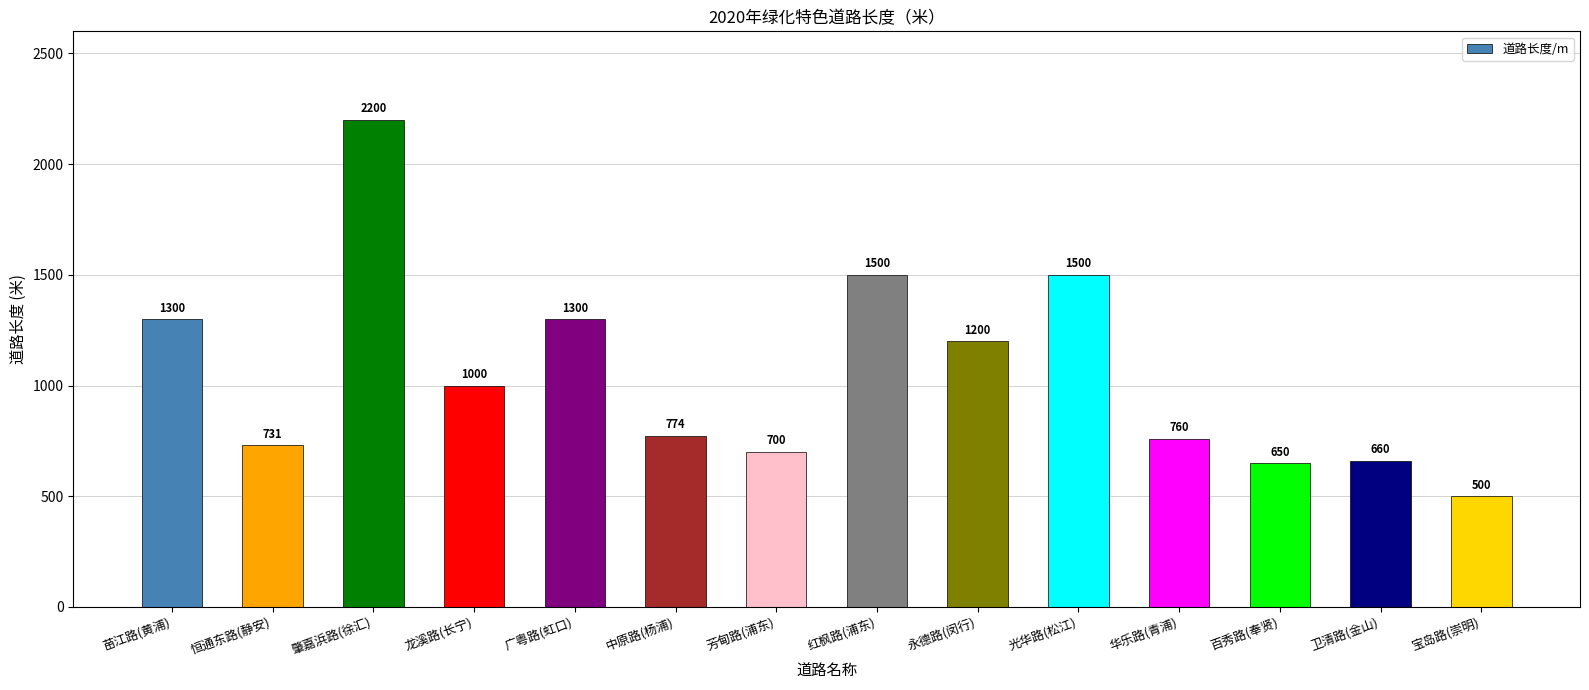

What is the sum of the values at 广粤路(虹口) and 苗江路(黄浦)?

2600